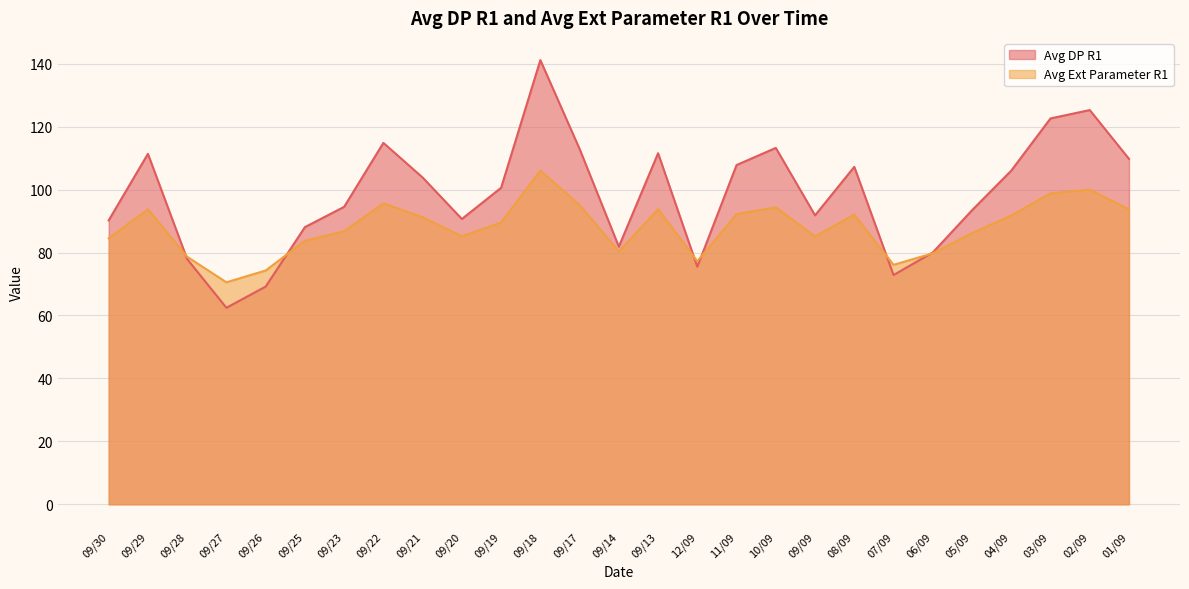

Which category has the highest value in the Avg DP R1 series?

09/18